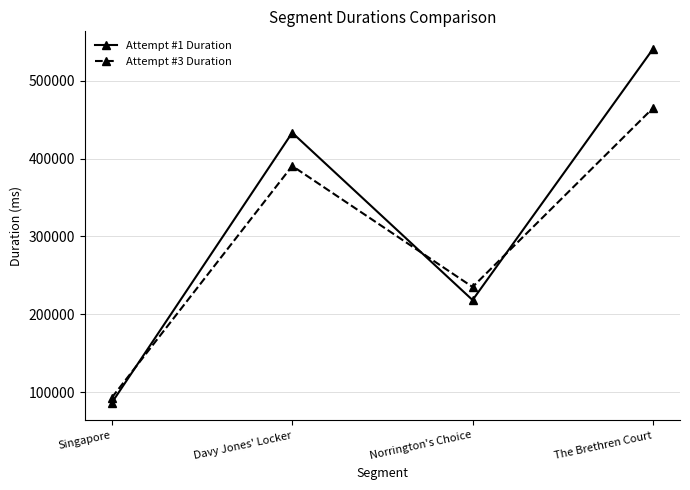

What is the difference between the Attempt #1 Duration values at Norrington's Choice and The Brethren Court?

322465